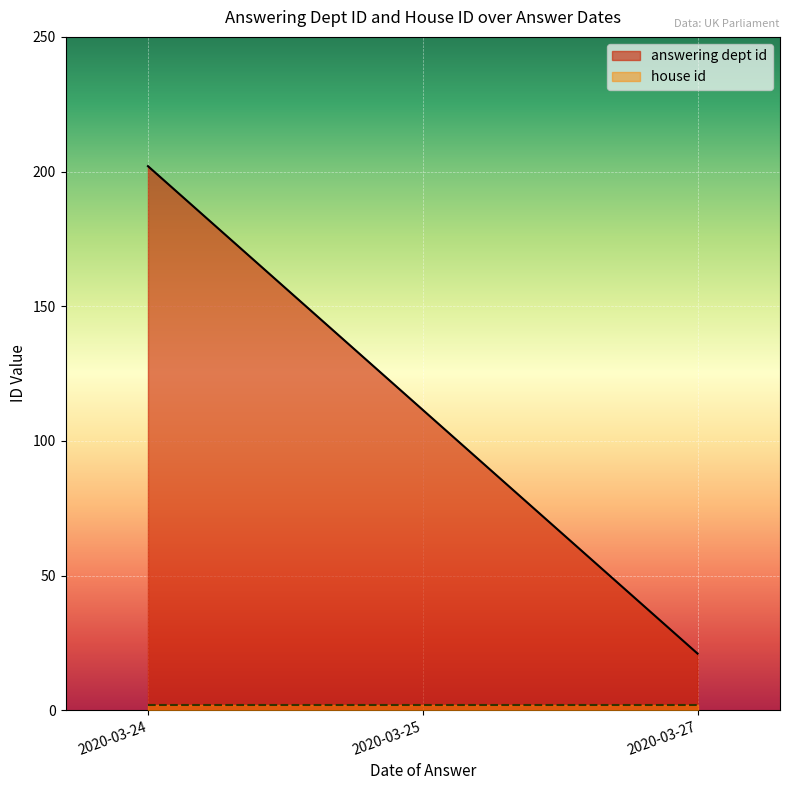

At 2020-03-24, list the series in order from largest to smallest.

answering dept id, house id